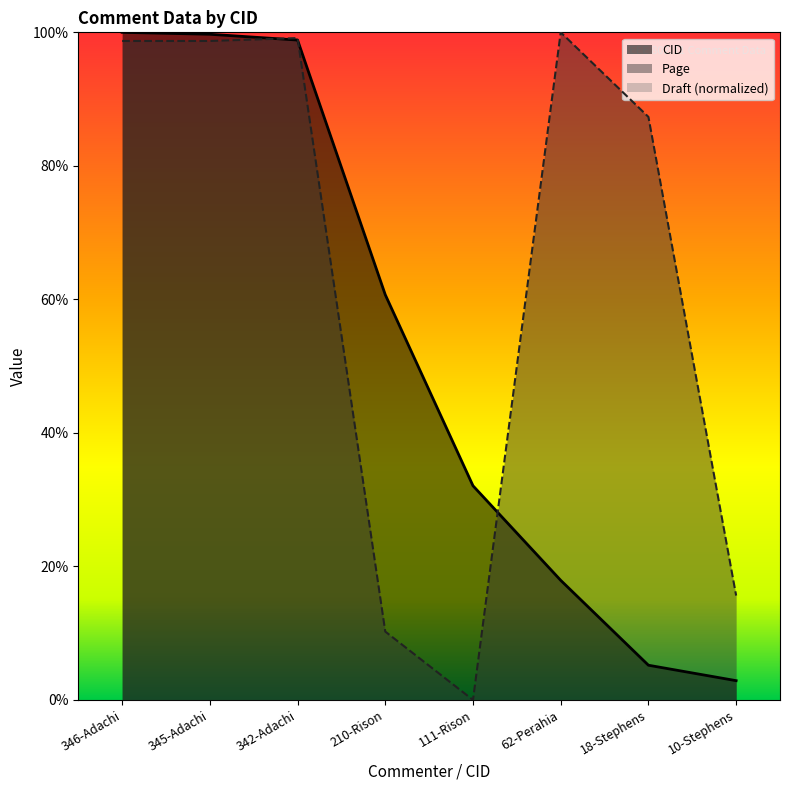

At which category is the sum across all series the highest?

346-Adachi